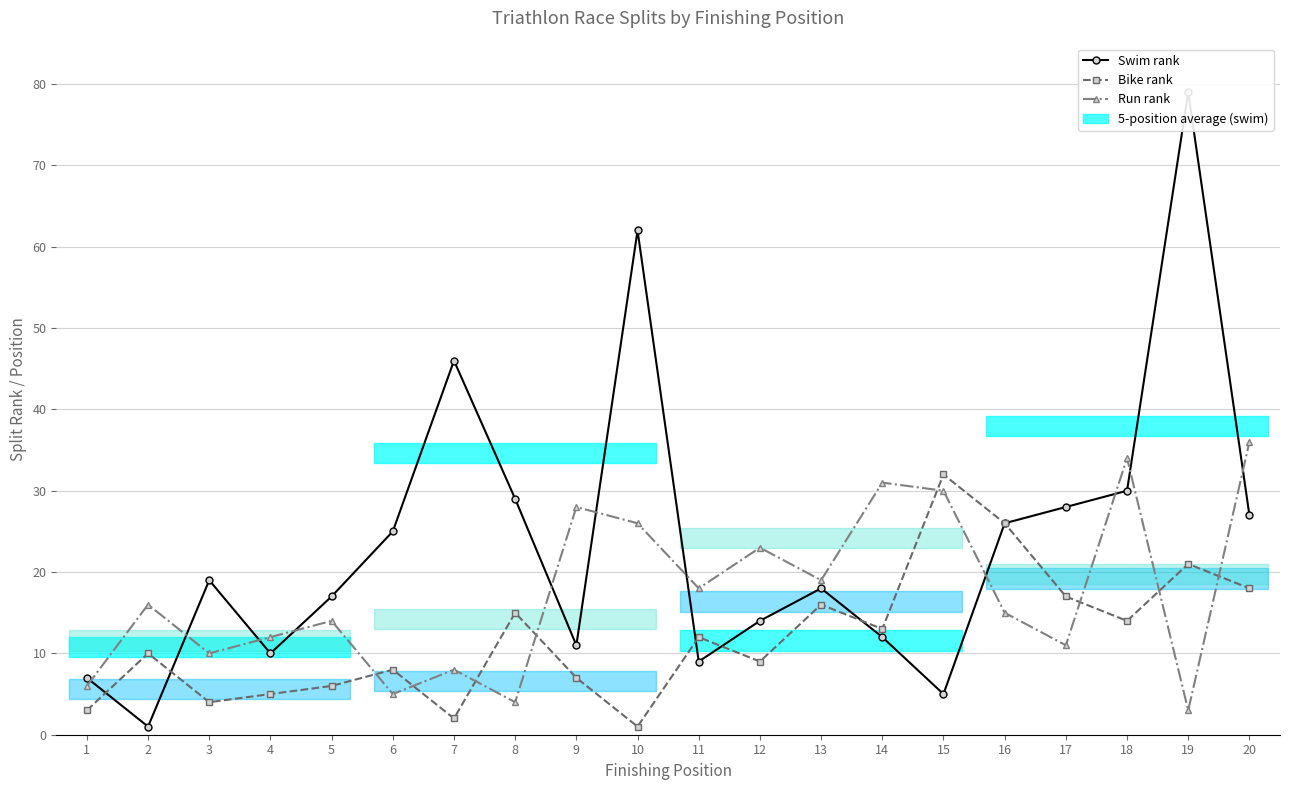

The Swim rank series shows 39 at 8. True or false?

False